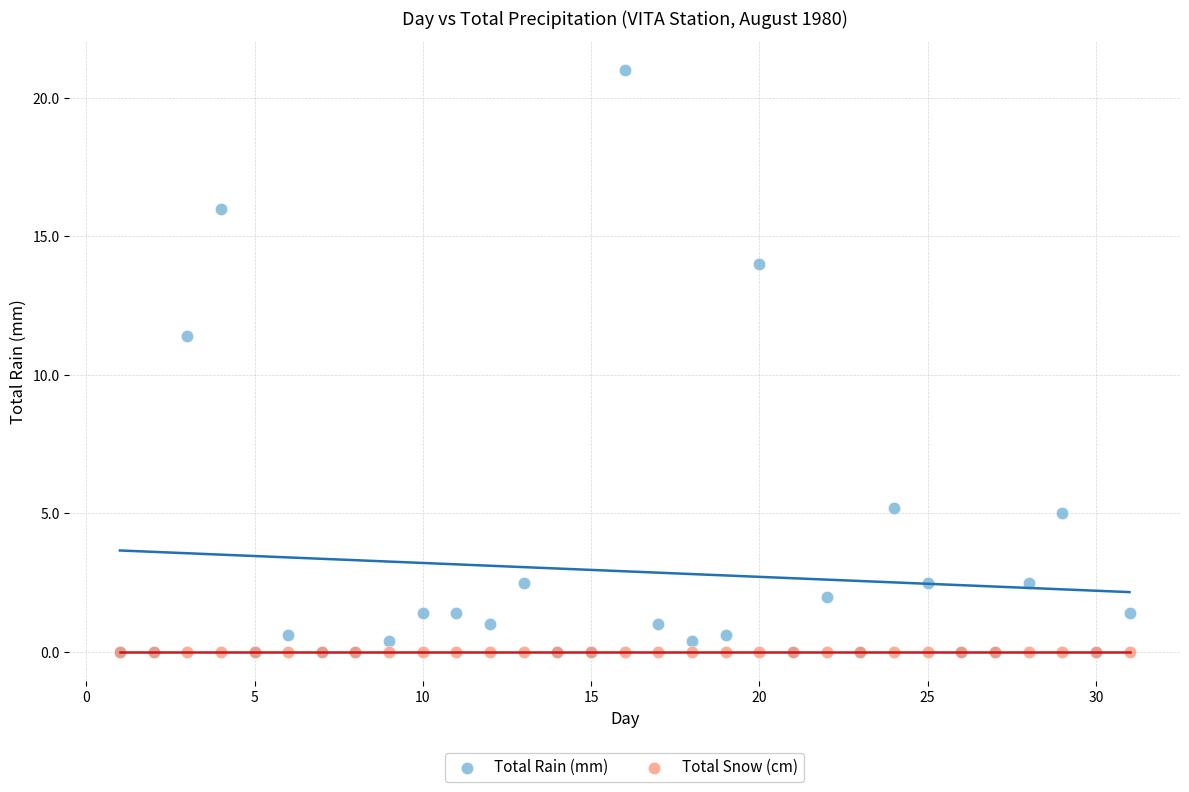

In the Total Rain (mm) series, what Y value is closest to 10?

11.4